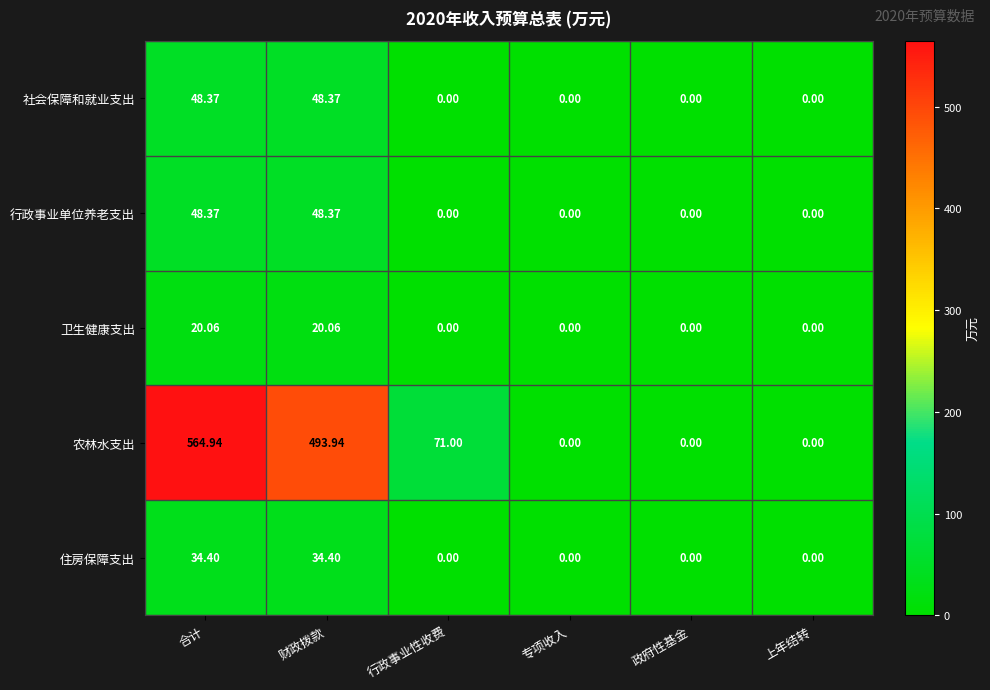

At which category is the sum across all series the highest?

合计